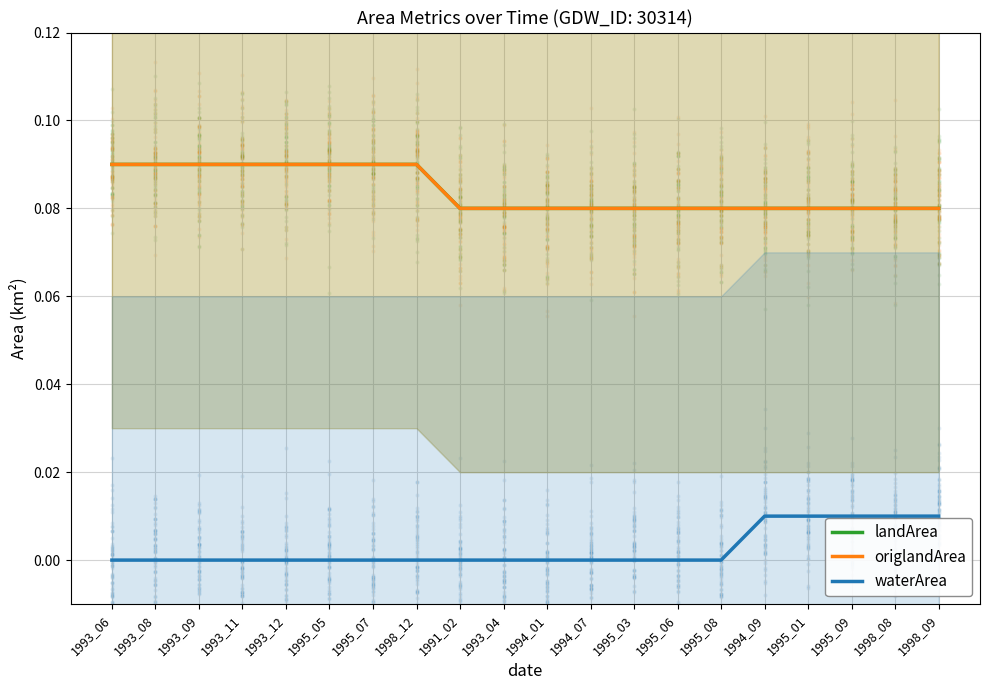

Is the value of waterArea at 1998_12 greater than the value of landArea at 1993_08?

No